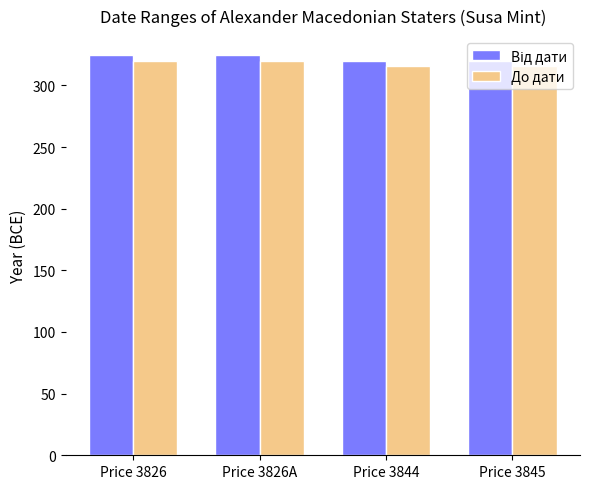

True or false: До дати has a value of 436 at Price 3844.

False